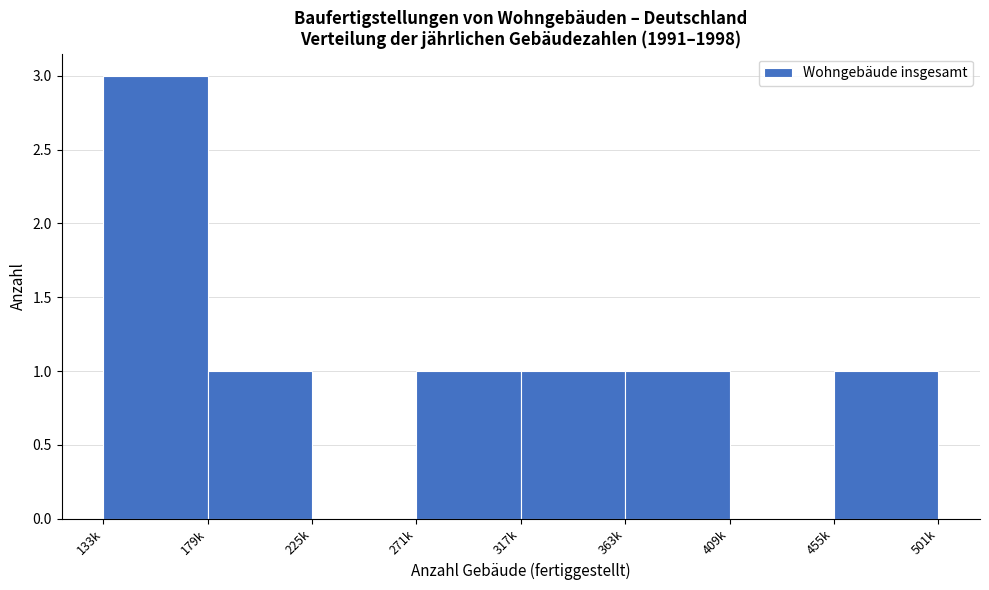

Reading left to right, what are all the values shown in this chart?

133k=3	179k=1	225k=0	271k=1	317k=1	363k=1	409k=0	455k=1